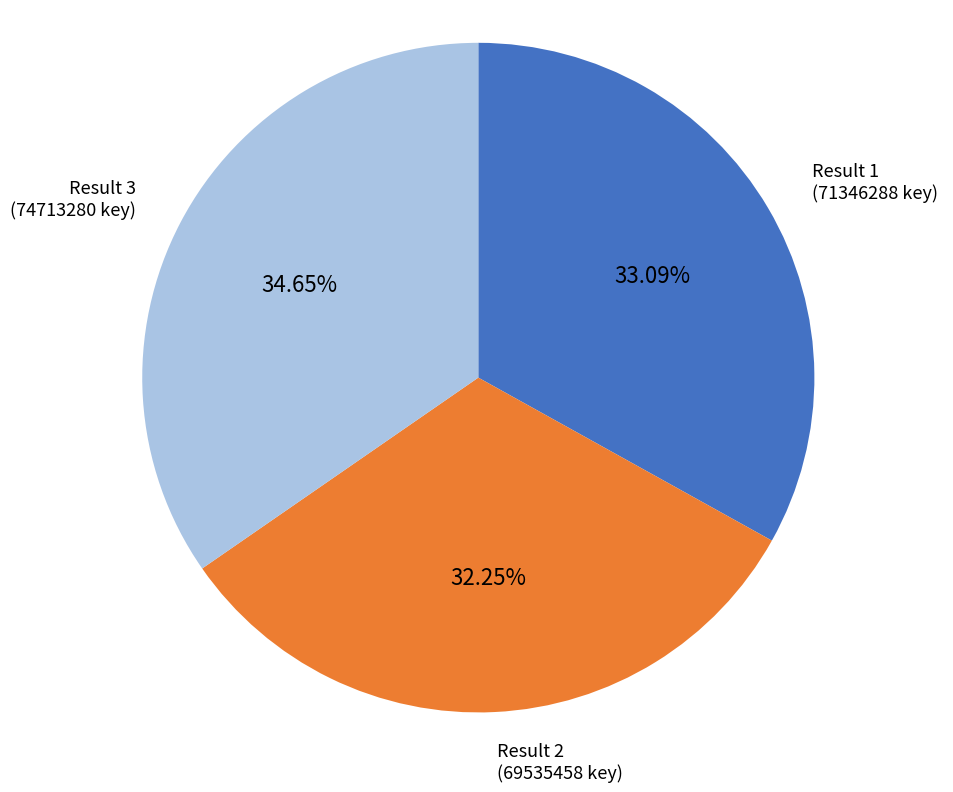

Does any single category account for the majority?

No